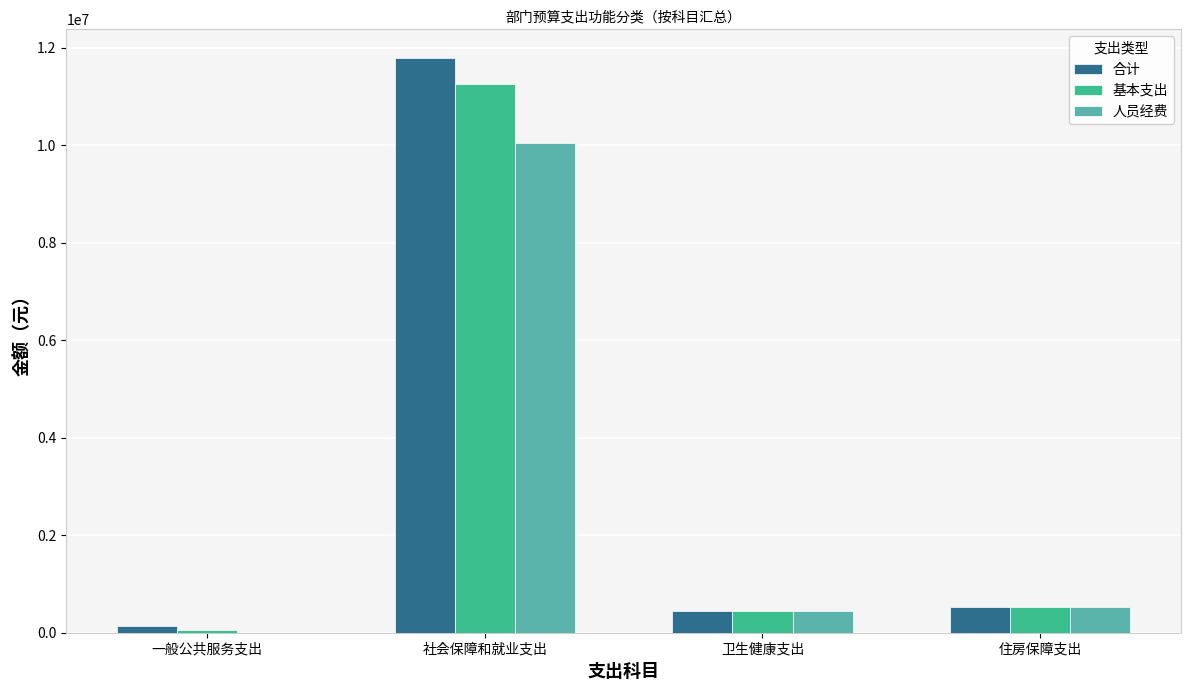

How many groups of bars are there?

4